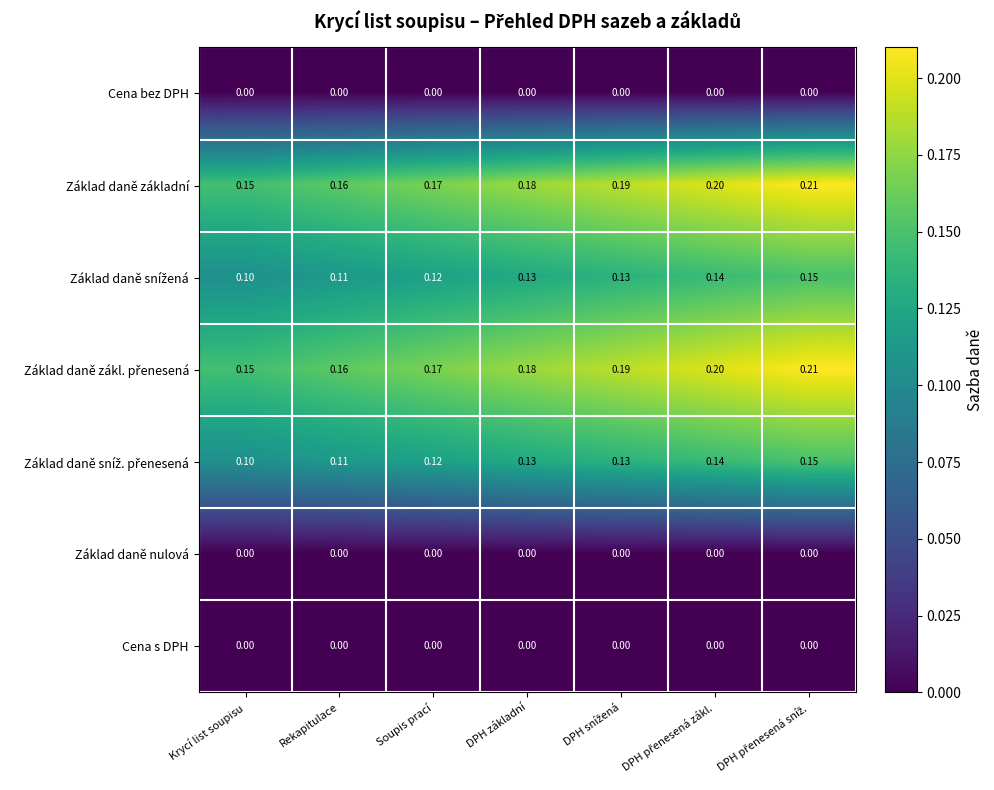

Which category has the lowest value in the Základ daně základní series?

Krycí list soupisu